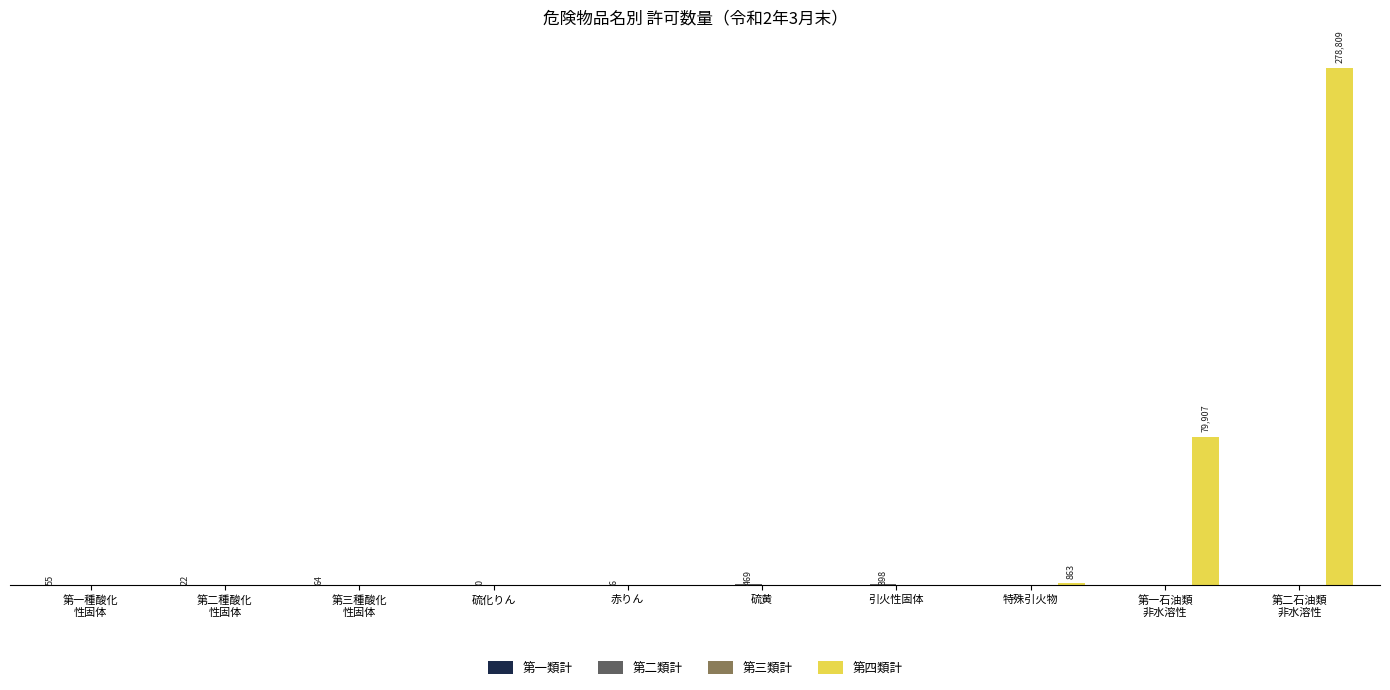

At which category is the sum across all series the highest?

第二石油類
非水溶性